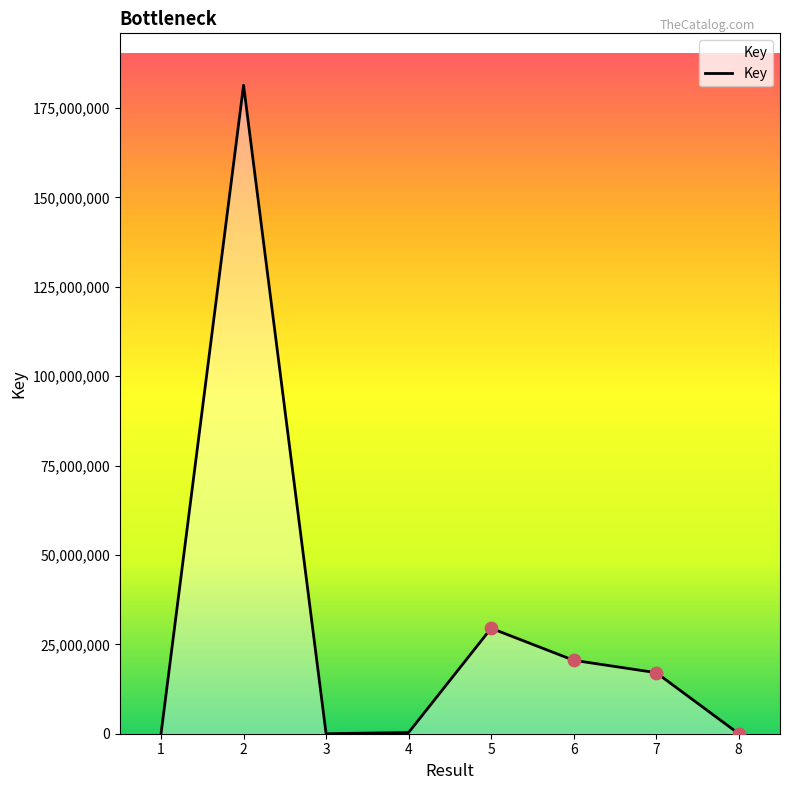

Which has a higher value, 5 or 8?

5